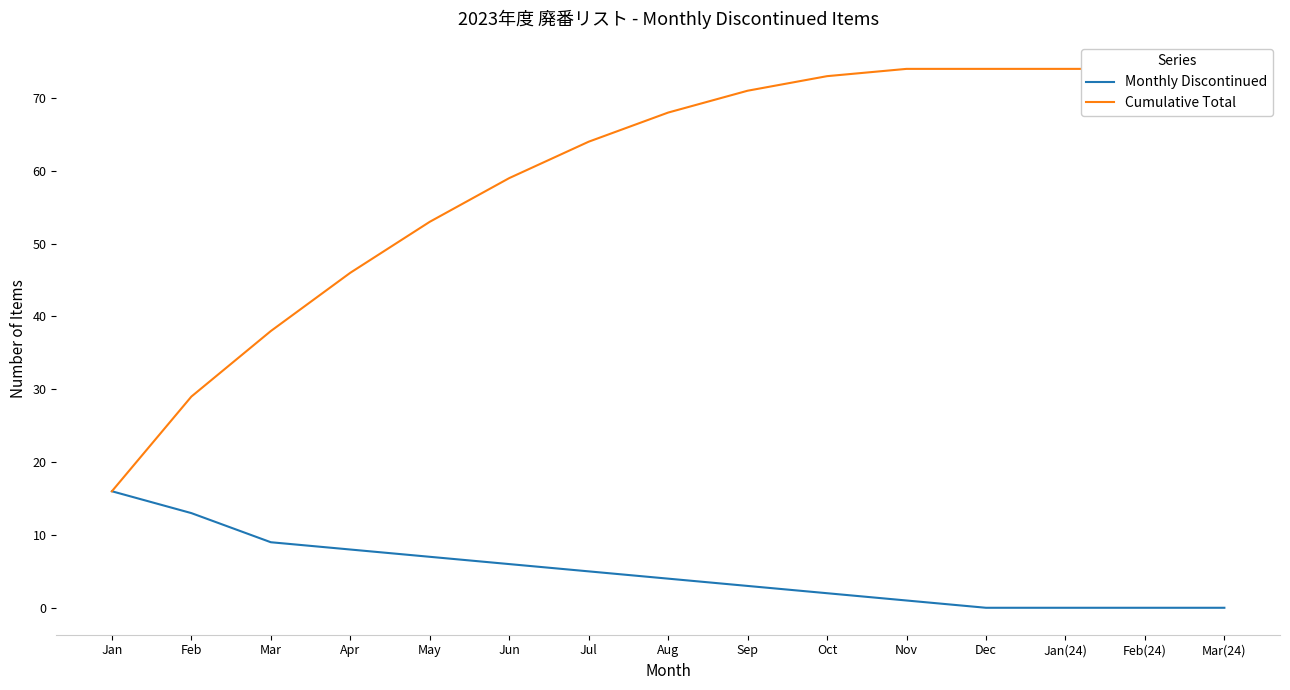

How many lines are shown in the chart?

2